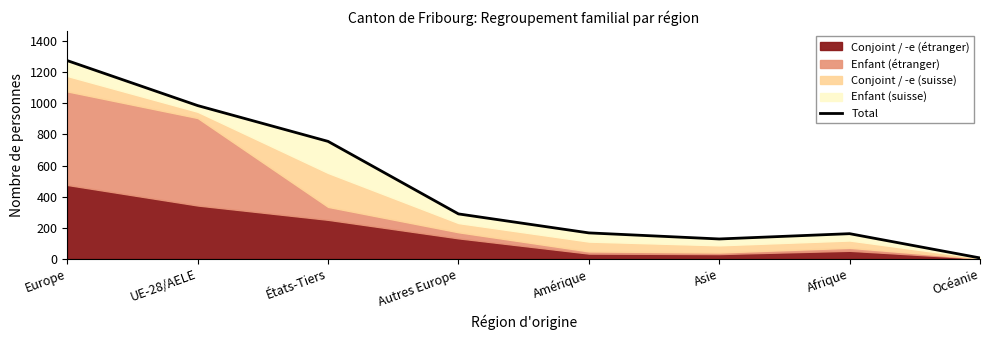

What is the label of the 8th point from the right?

Europe